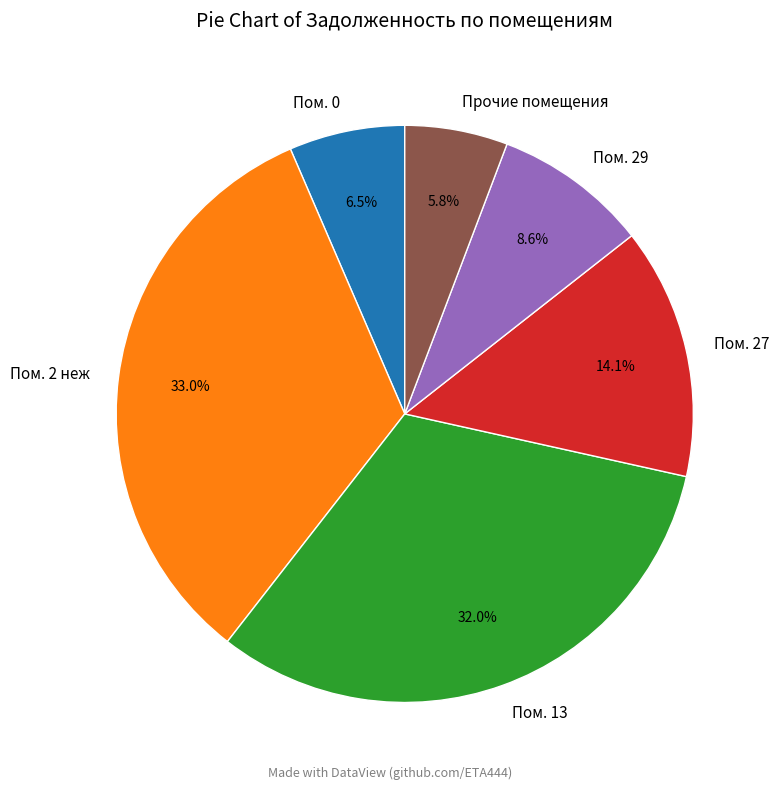

Rank the categories by value from lowest to highest.

Прочие помещения, Пом. 0, Пом. 29, Пом. 27, Пом. 13, Пом. 2 неж